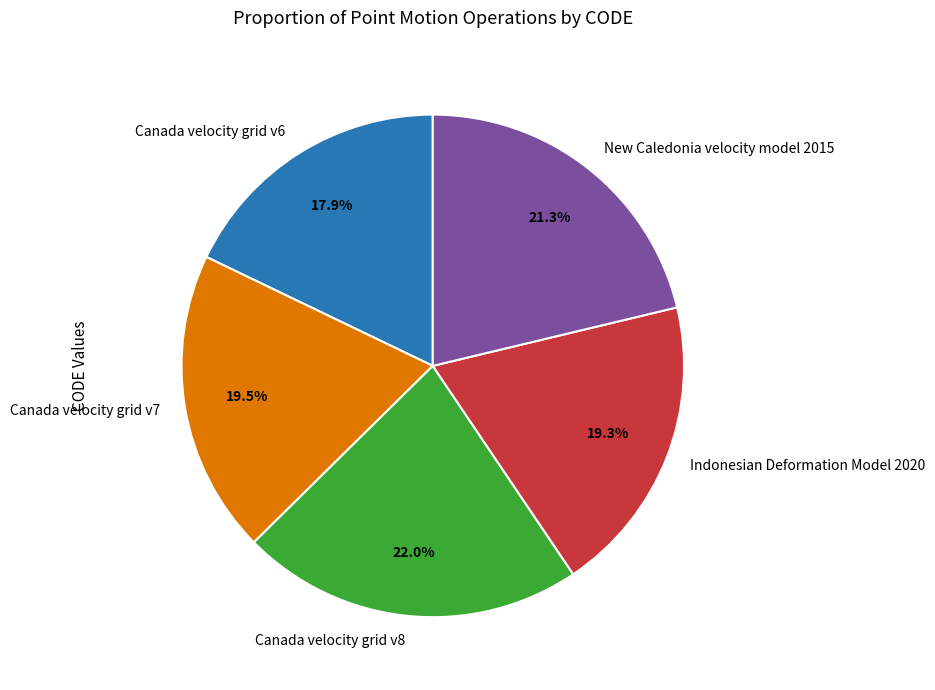

Is there a majority slice in this chart?

No